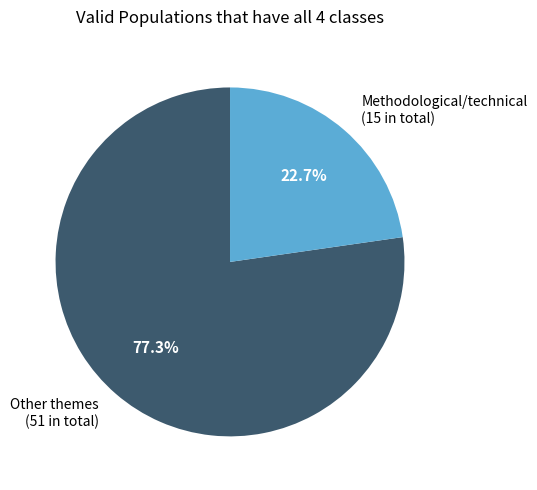

Approximately how many times larger is the value at Other themes compared to Methodological/technical?

3.4